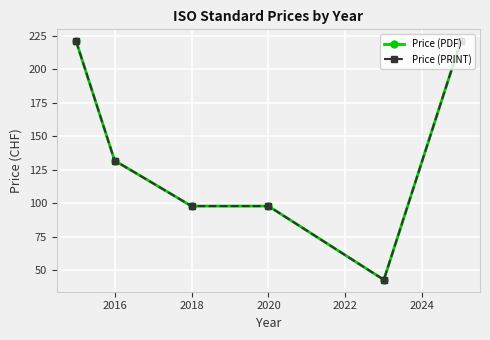

True or false: Price (PDF) and Price (PRINT) cross at least once.

False